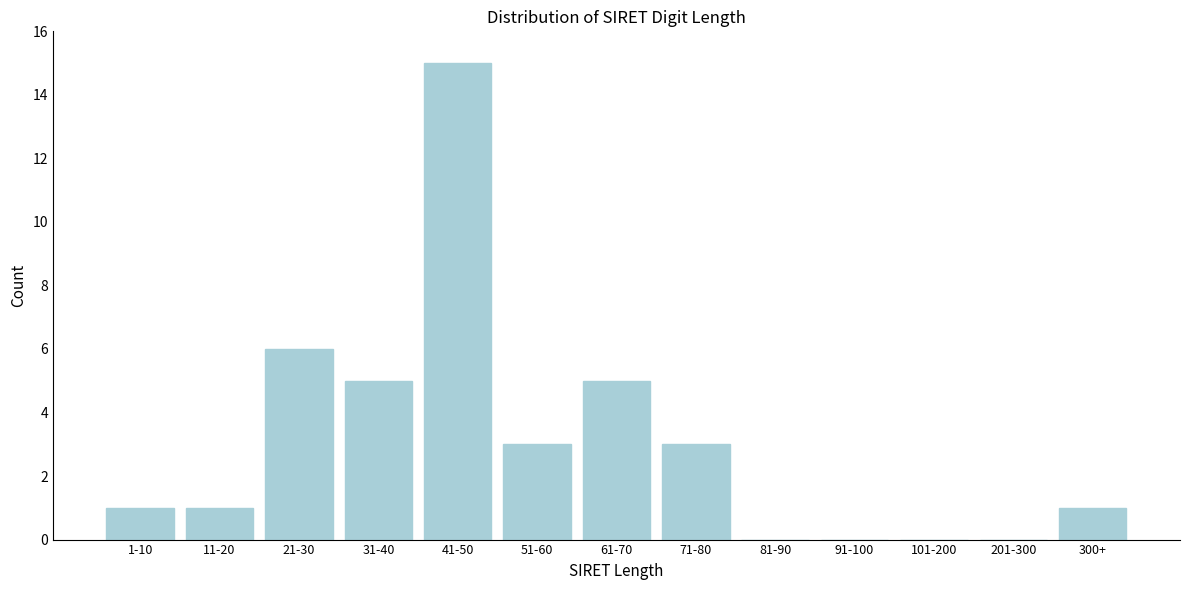

Reading left to right, list all the values displayed in this chart.

1-10=1	11-20=1	21-30=6	31-40=5	41-50=15	51-60=3	61-70=5	71-80=3	81-90=0	91-100=0	101-200=0	201-300=0	300+=1